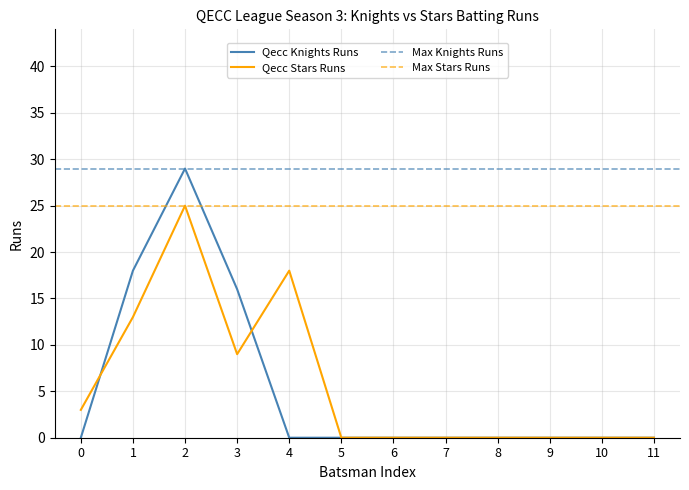

Does the chart have visible grid lines?

Yes